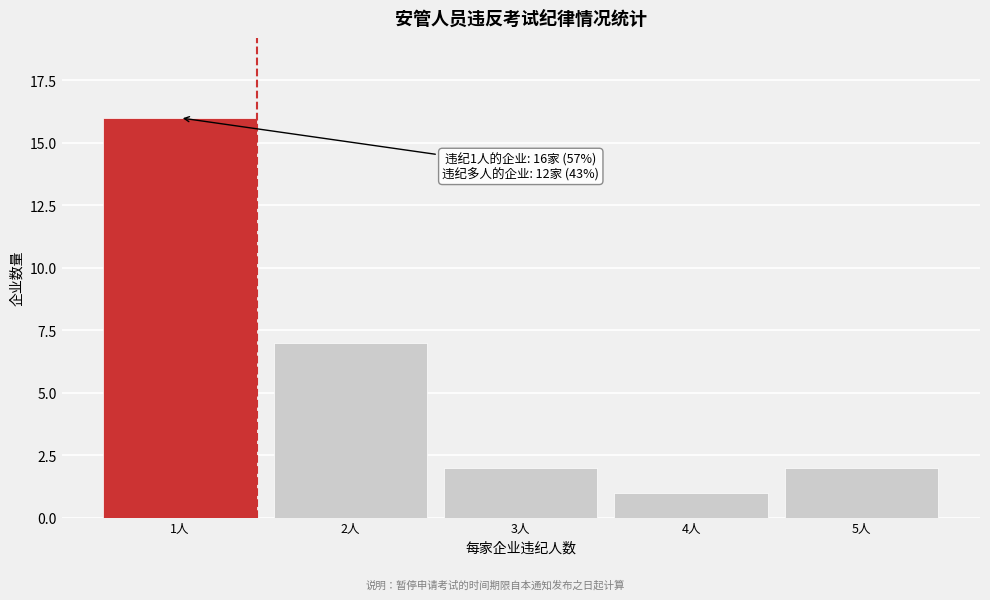

Reading left to right, extract all data points from this chart.

1人=16	2人=7	3人=2	4人=1	5人=2